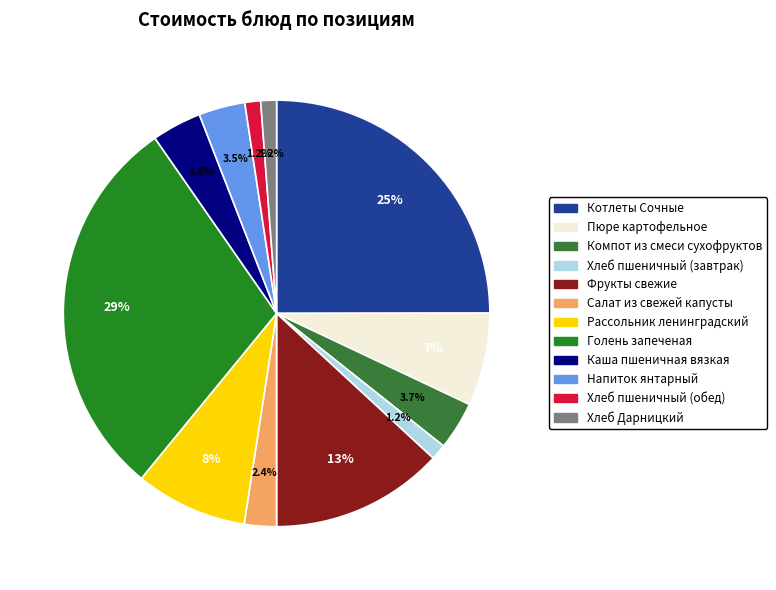

To the nearest percent, what percentage of the pie is Хлеб пшеничный (обед)?

1%